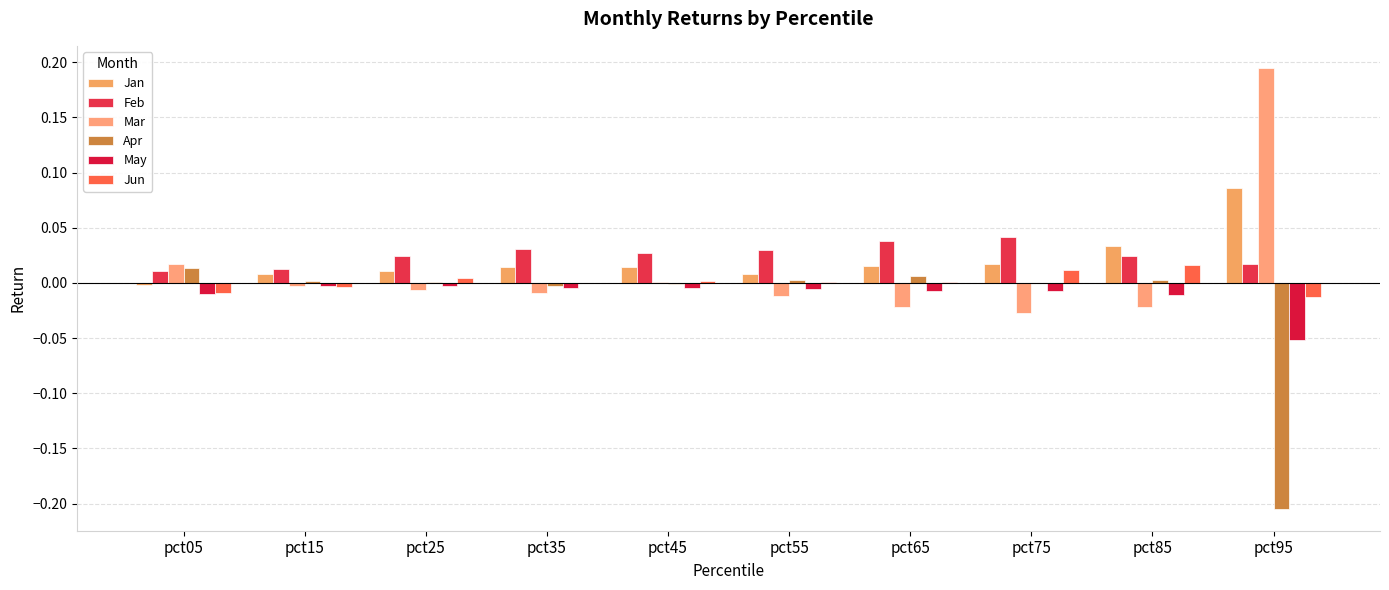

How many distinct data groups are displayed?

6